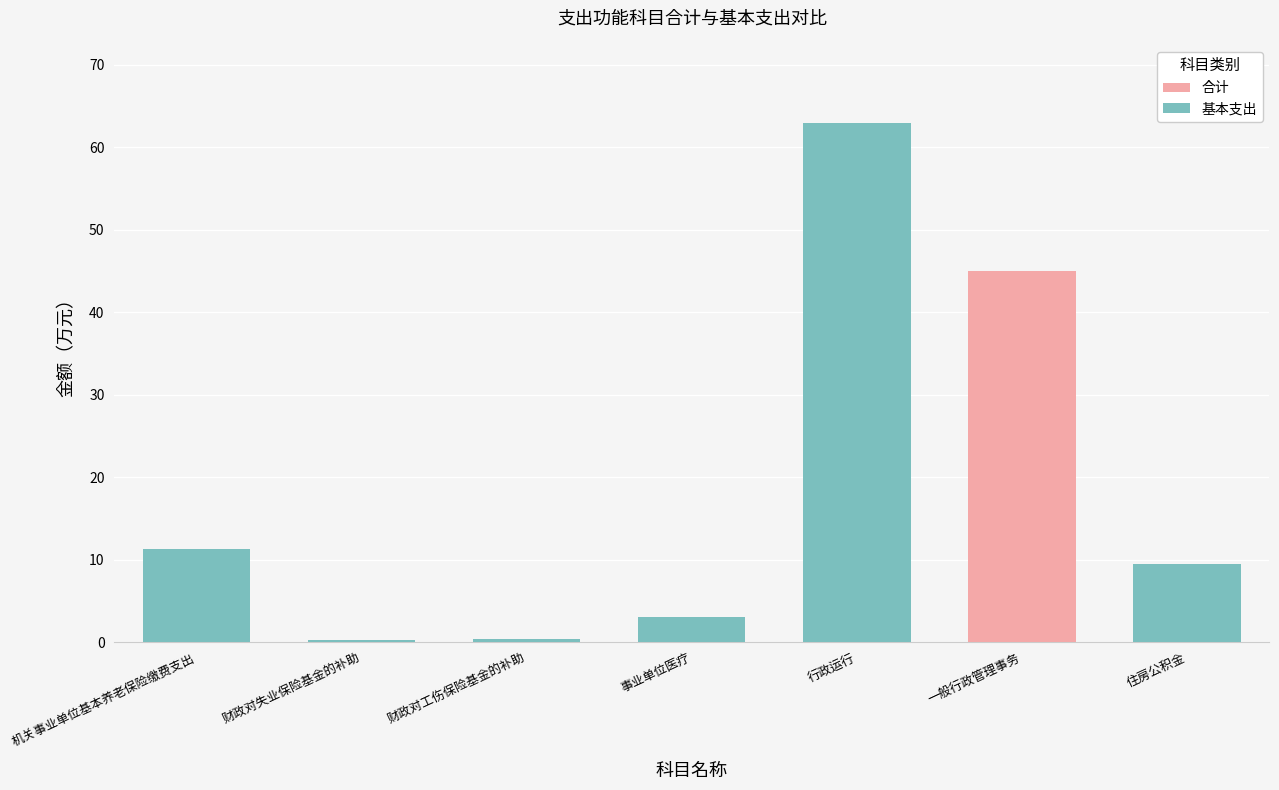

At which label does 合计 reach its peak?

行政运行